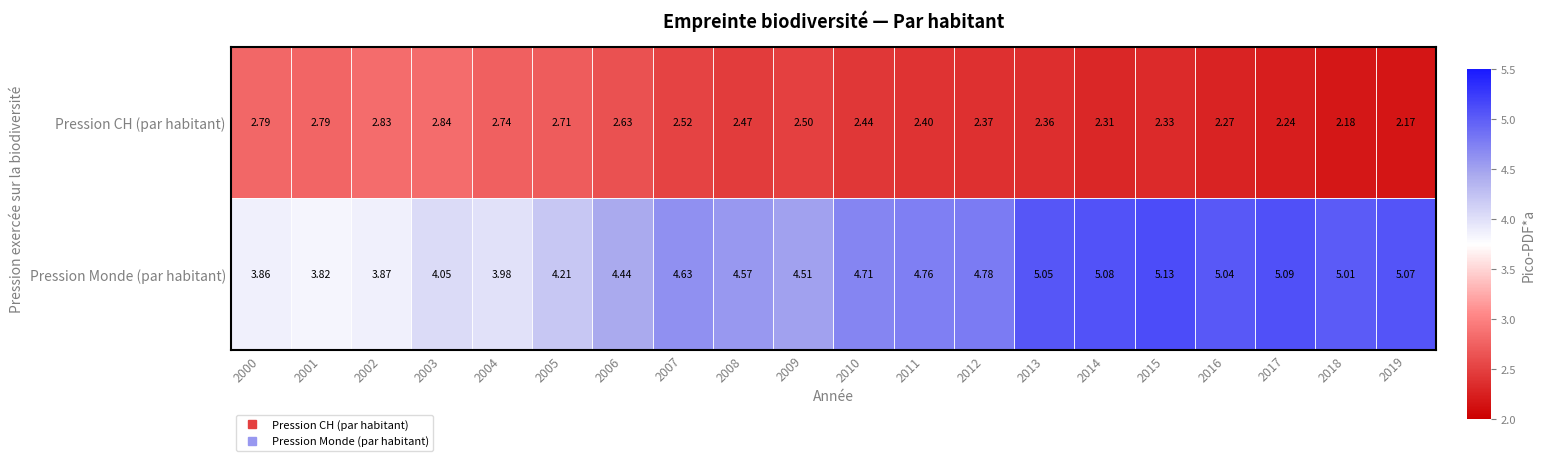

At 2002, list the series in order from largest to smallest.

Pression Monde (par habitant), Pression CH (par habitant)